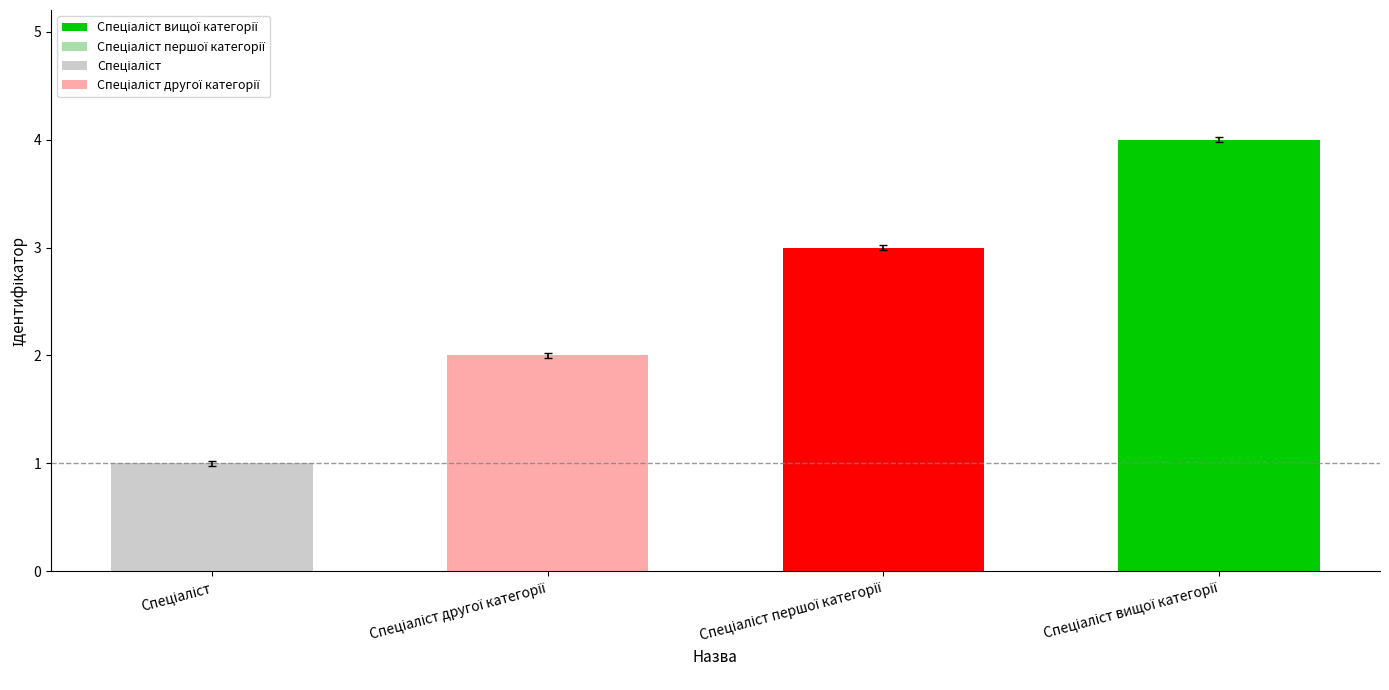

How many categories are shown in the chart?

4